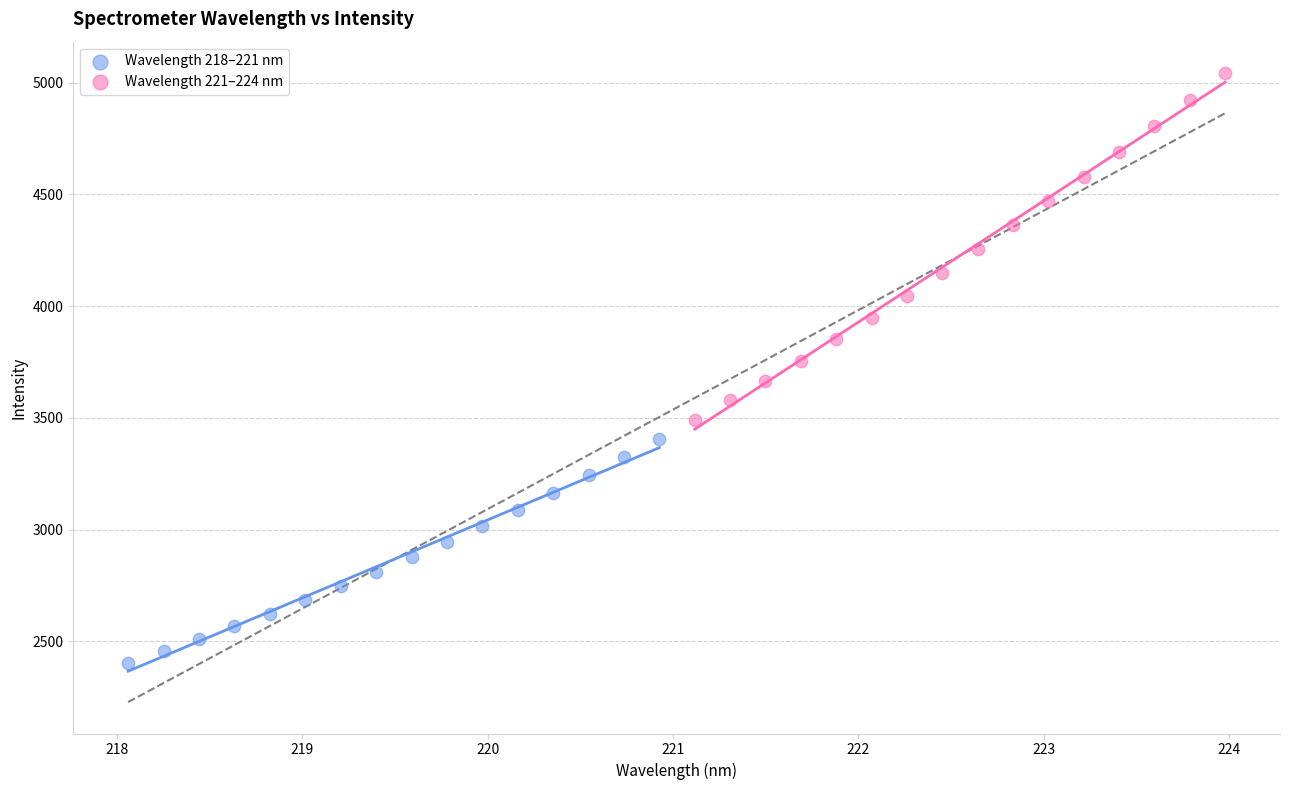

Which series contains the highest Y value?

Wavelength 221–224 nm